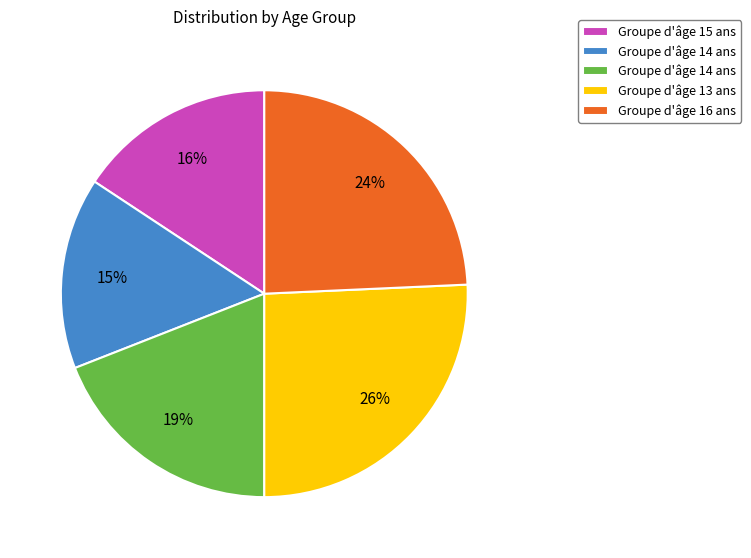

Does any single category account for the majority?

No